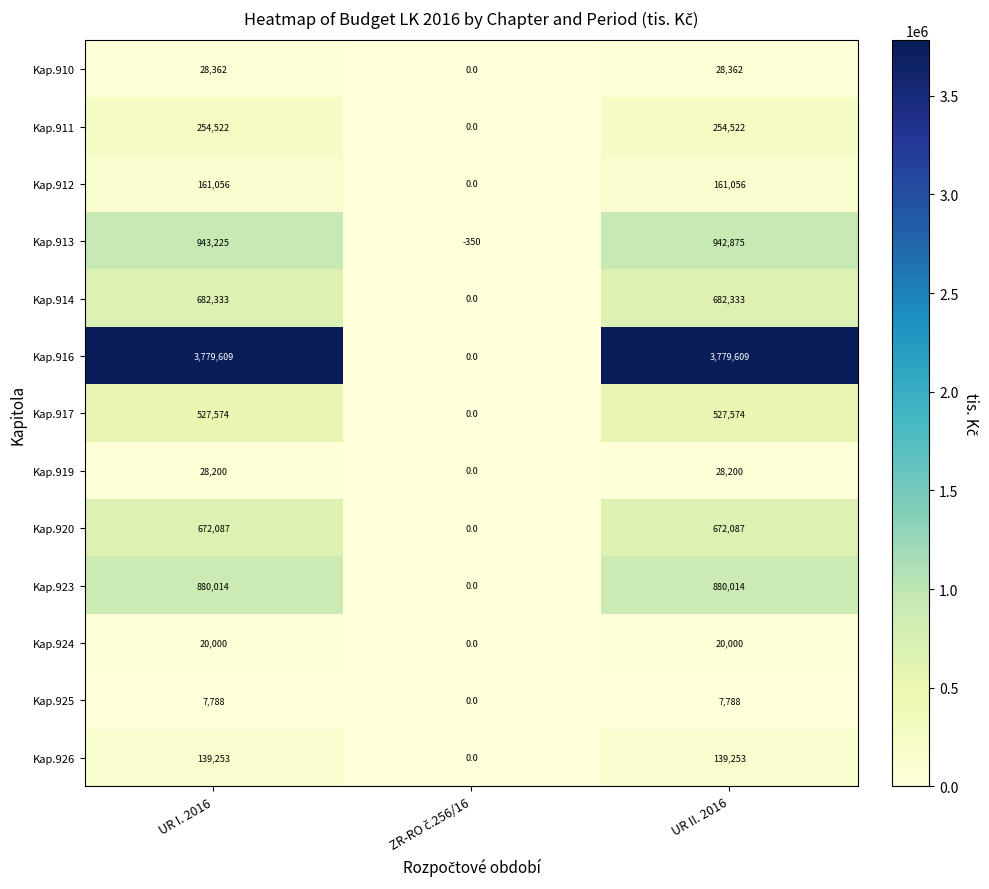

What is the spread (max minus min) of values at UR I. 2016?

3771821